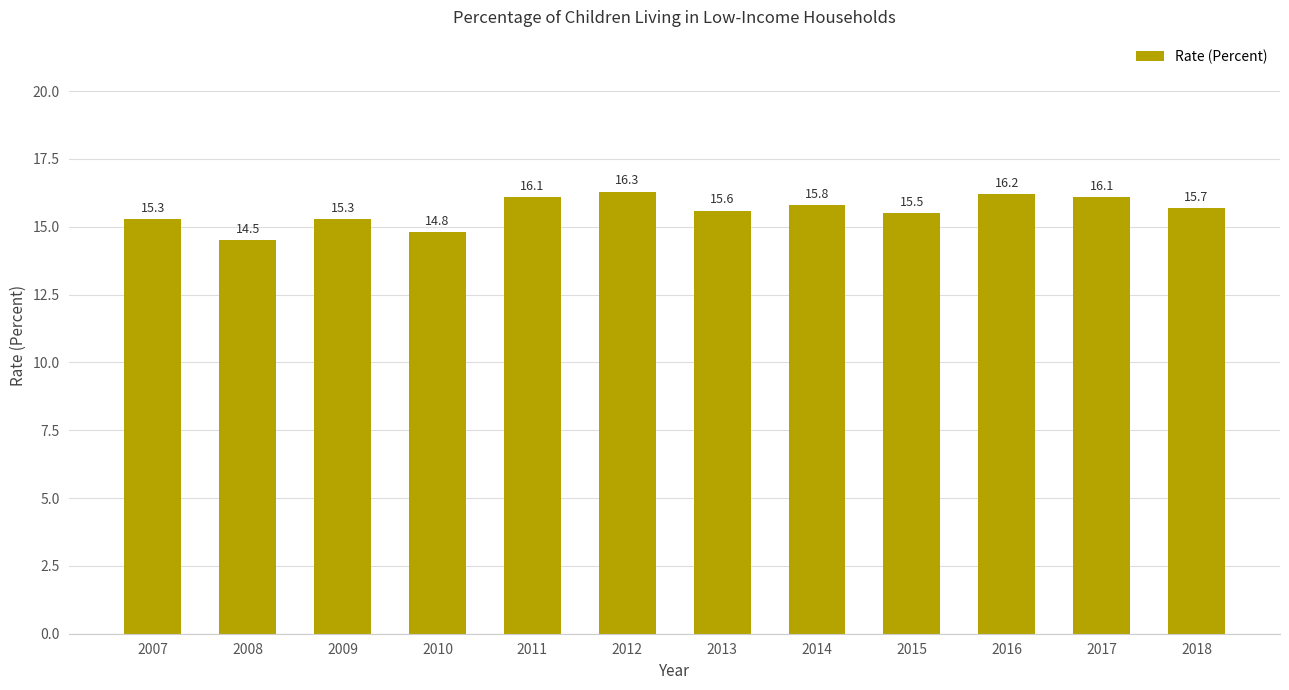

How many data points are less than 15?

2